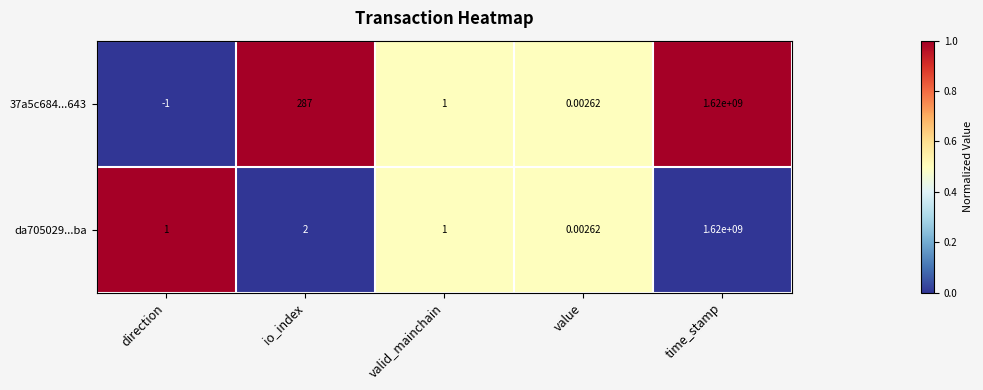

At which label is da705029...ba closest to 810000000?

io_index